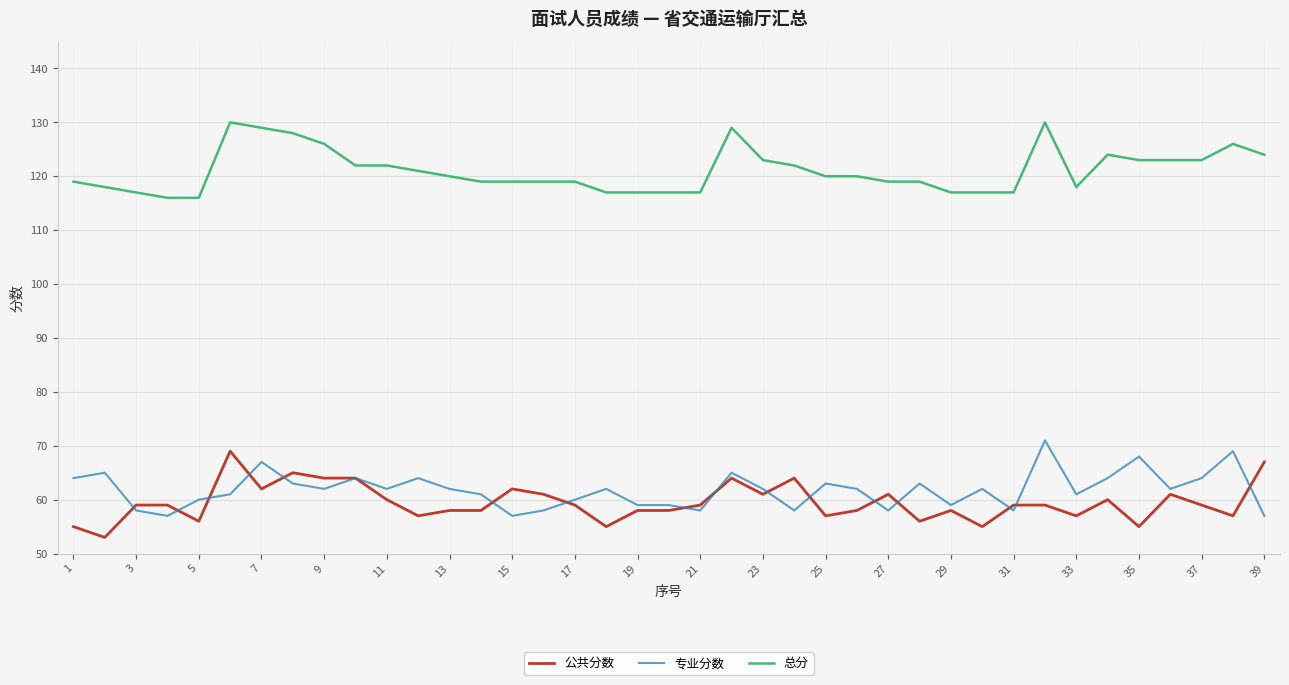

True or false: 总分 and 公共分数 intersect in this chart.

False